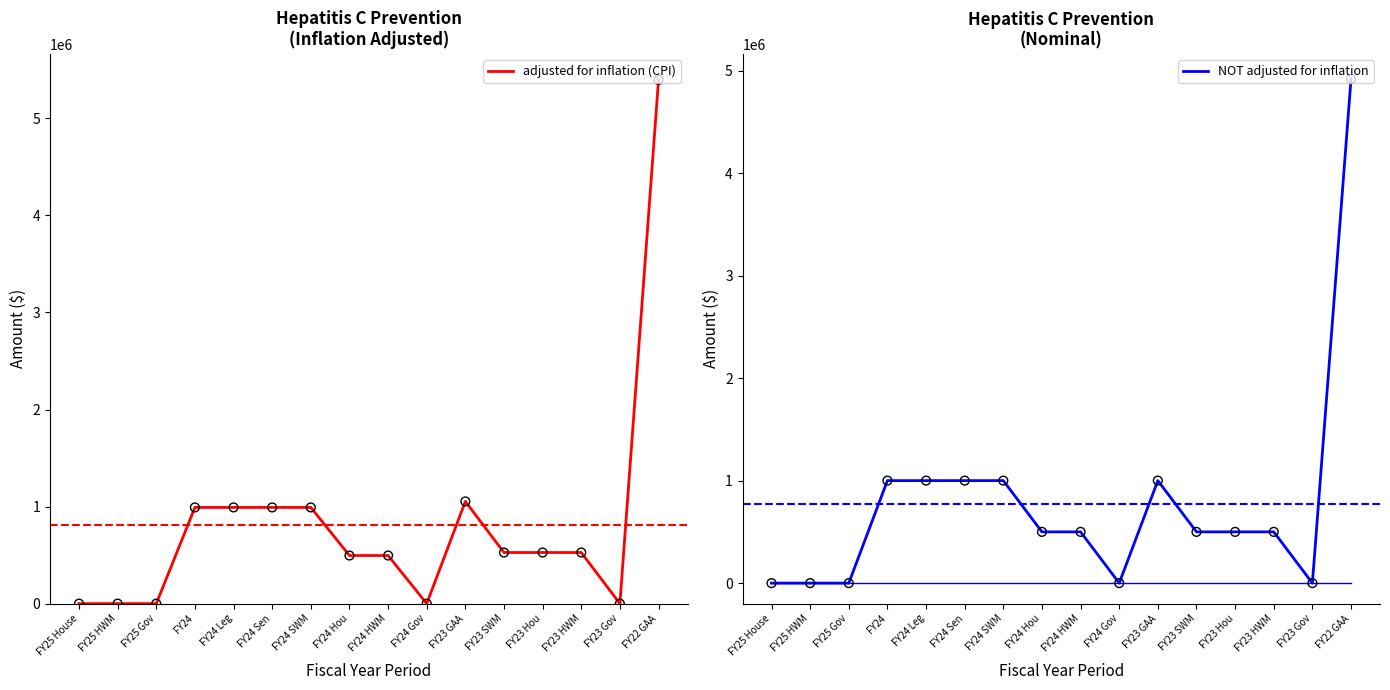

Which series reaches the maximum Y coordinate?

adjusted for inflation (CPI)